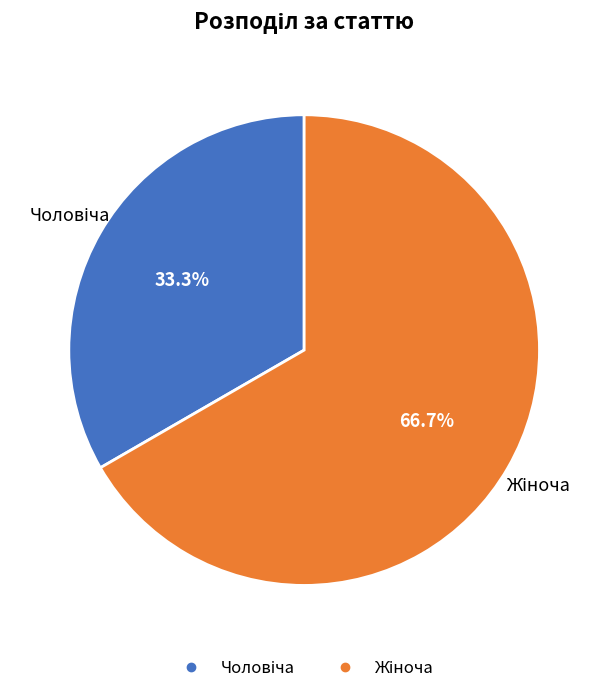

True or false: Жіноча accounts for 67% of the total.

True